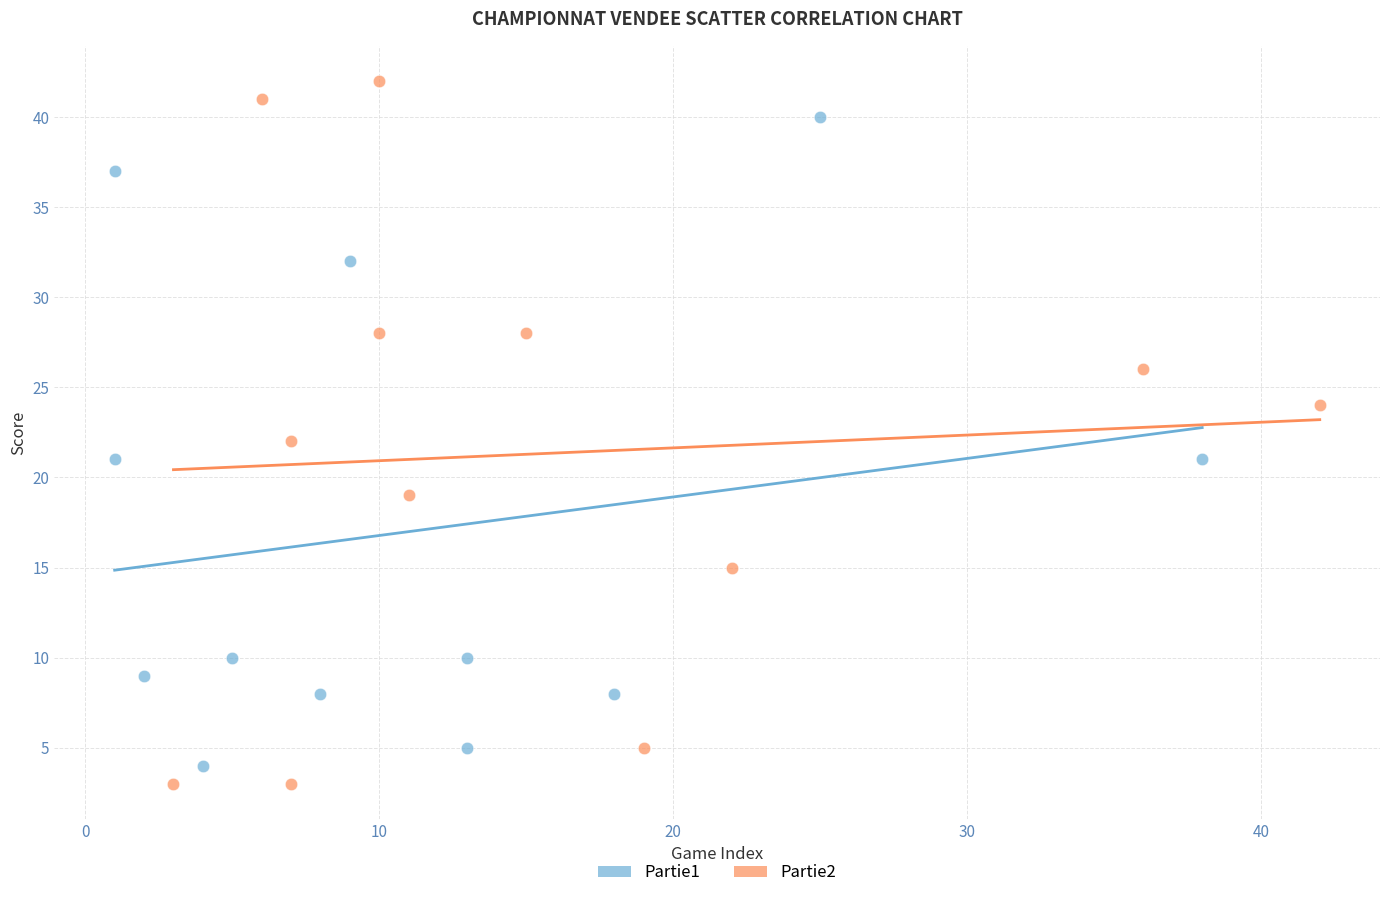

Which series reaches the minimum Y coordinate?

Partie2